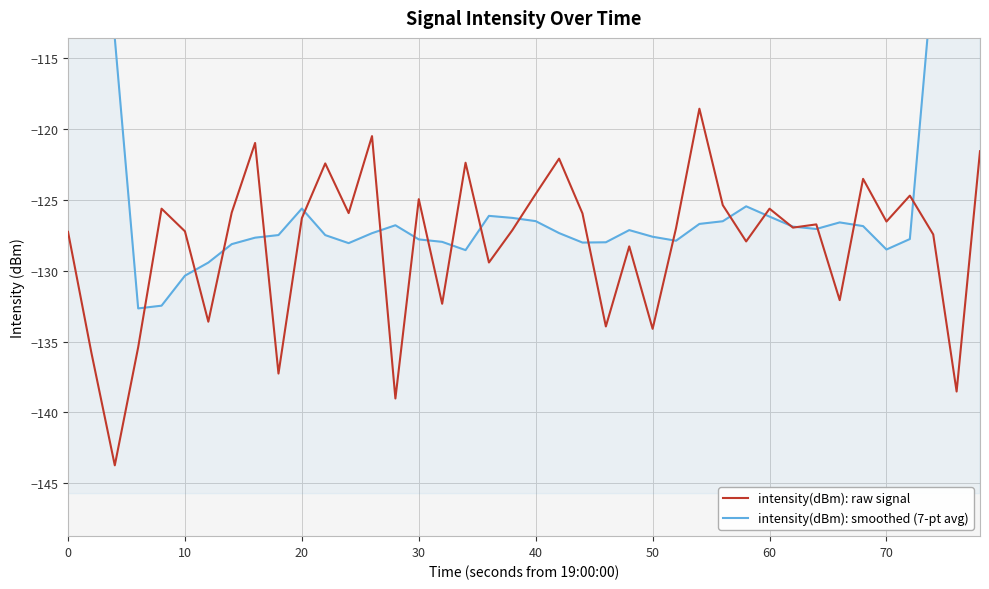

What is the sum of all intensity(dBm): raw signal values?

-5124.3